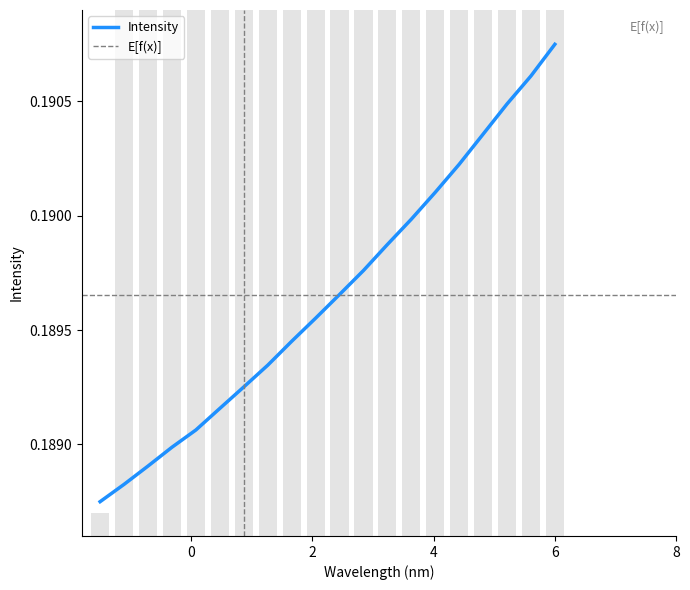

Reading left to right, extract all data points from this chart.

0.2	0.2	0.2	0.2	0.2	0.2	0.2	0.2	0.2	0.2	0.2	0.2	0.2	0.2	0.2	0.2	0.2	0.2	0.2	0.2